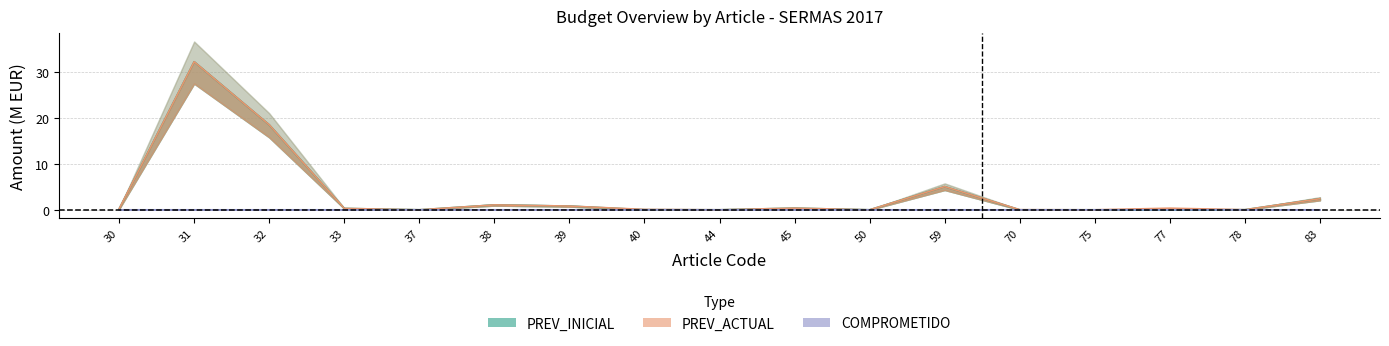

Which series has the largest total across all categories?

PREV_ACTUAL